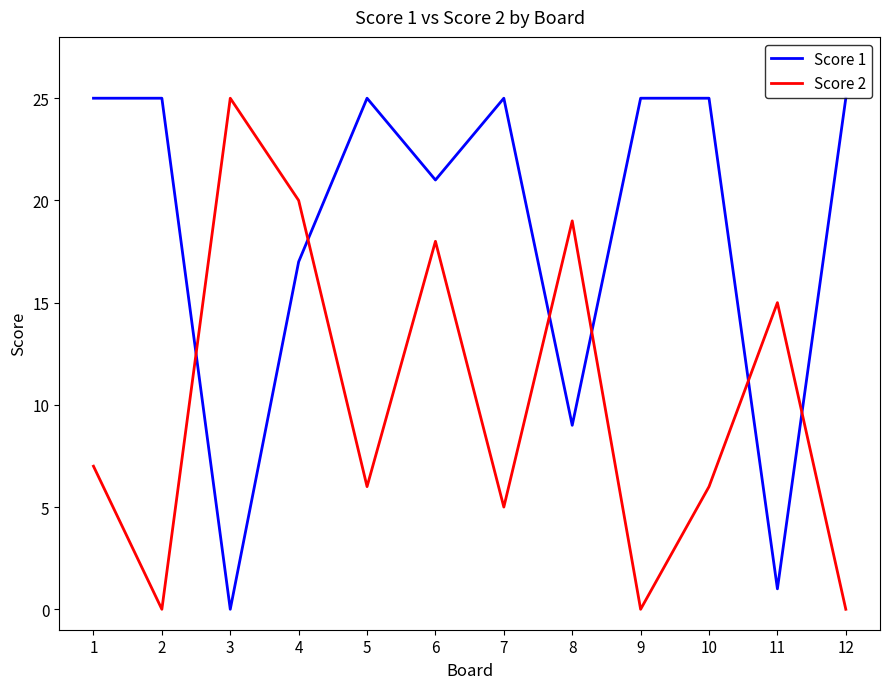

Is it true that Score 1 equals 0 at 3?

True